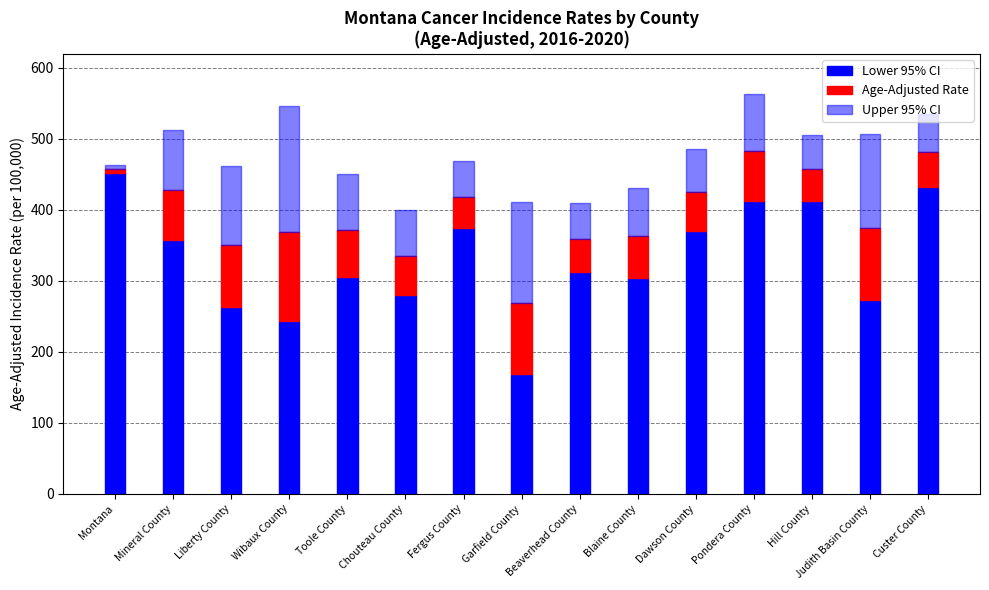

What is the value of the Lower 95% CI bar at the 2nd from the left?

356.9